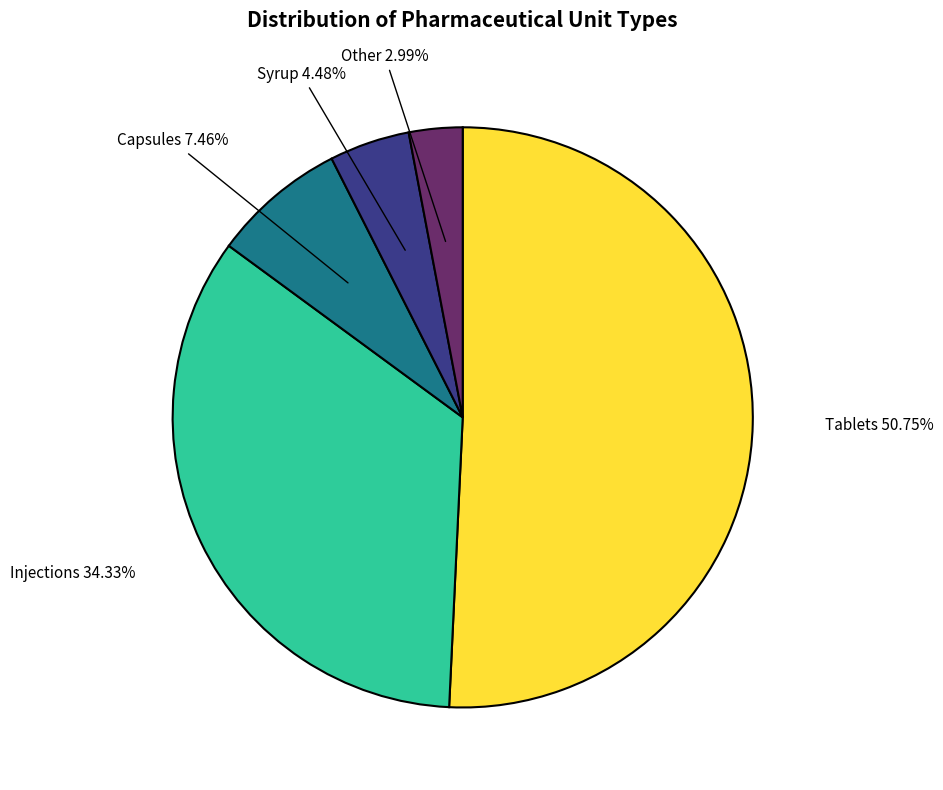

How many slices are in this pie chart?

5